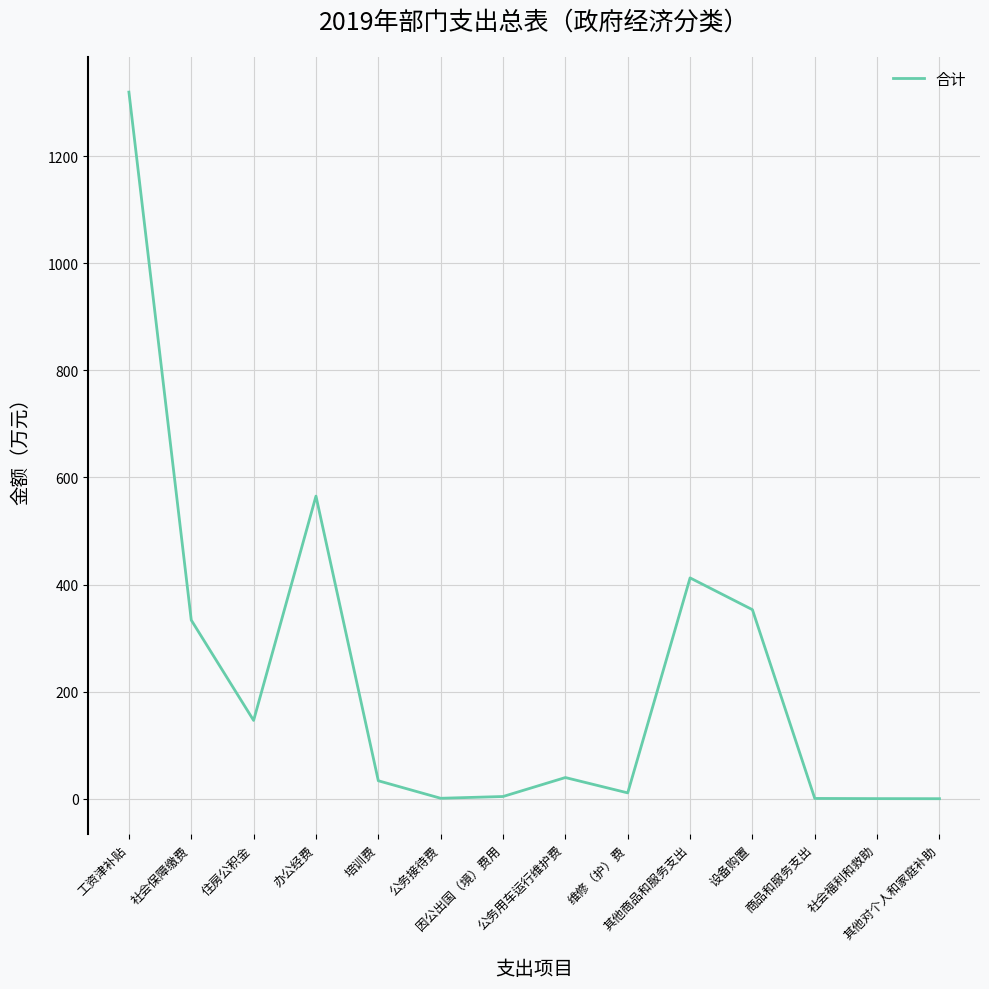

What position from the right is 因公出国（境）费用?

8